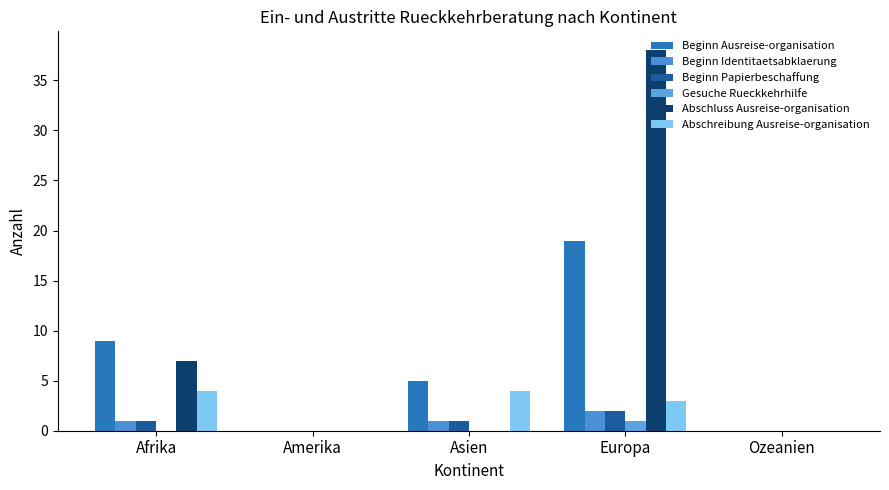

How many Abschluss Ausreise-organisation values are between 0 and 7?

4